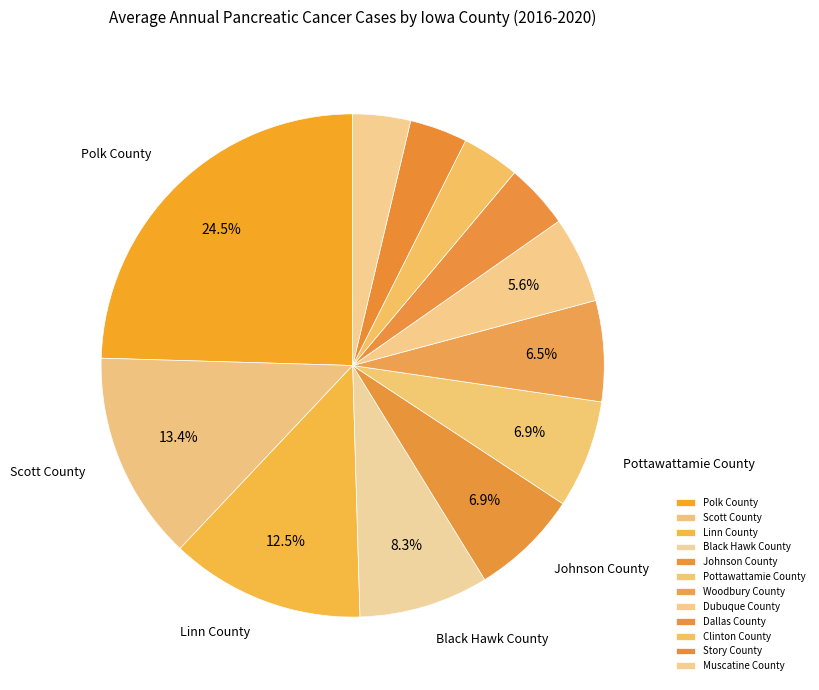

What is the smallest slice in the pie chart?

Clinton County